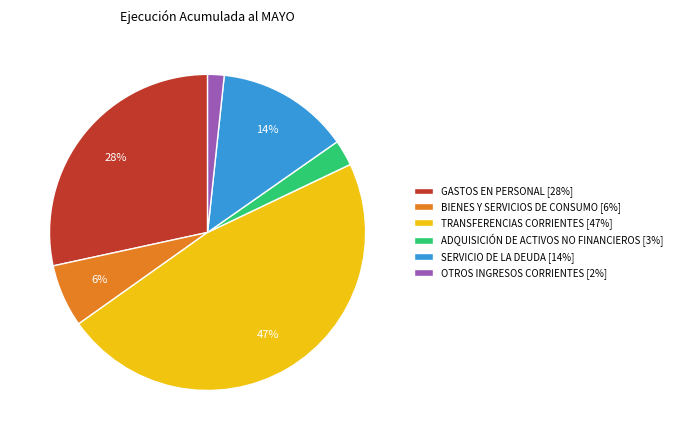

How many segments does this pie chart have?

6